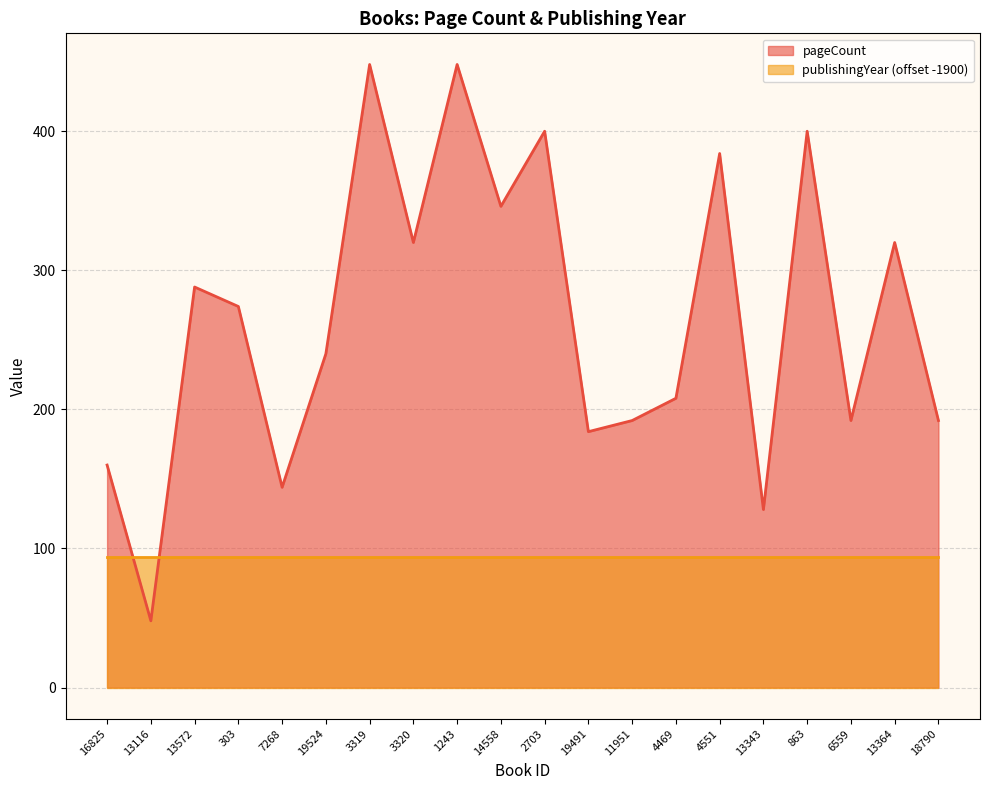

Does the chart display data point markers on the line(s)?

No